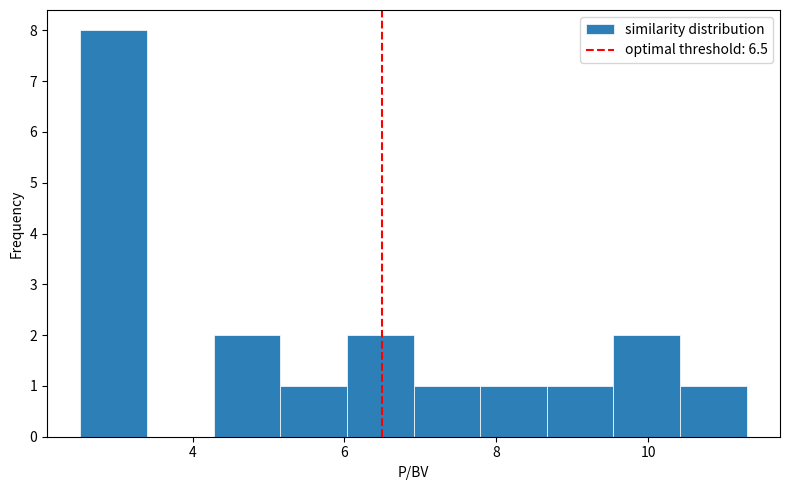

How tall is the bar that spans 7.8 to 8.6 on the x-axis? Neither the bar edges nor the heights are printed on the chart, so give them approximately, as read against the axes.

1